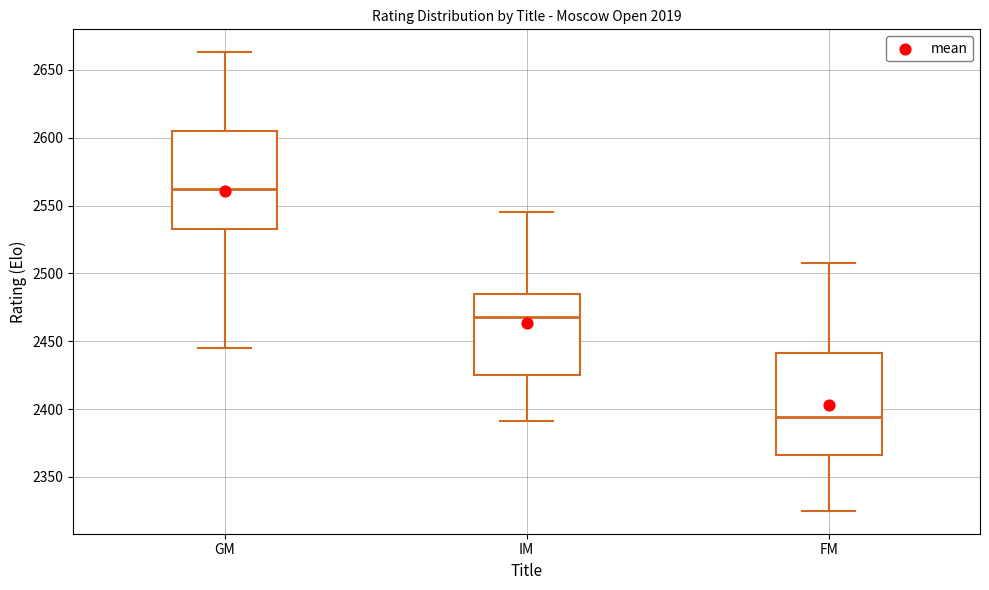

Reading left to right, read every box against the y-axis: the position of its median line, the range the box covers, and the ends of its whiskers. The values are not printed on the chart, so give them approximately, as read against the axis.

GM: median 2560, box 2535 to 2605, whiskers 2445 to 2665
IM: median 2470, box 2425 to 2485, whiskers 2390 to 2545
FM: median 2395, box 2365 to 2440, whiskers 2325 to 2510